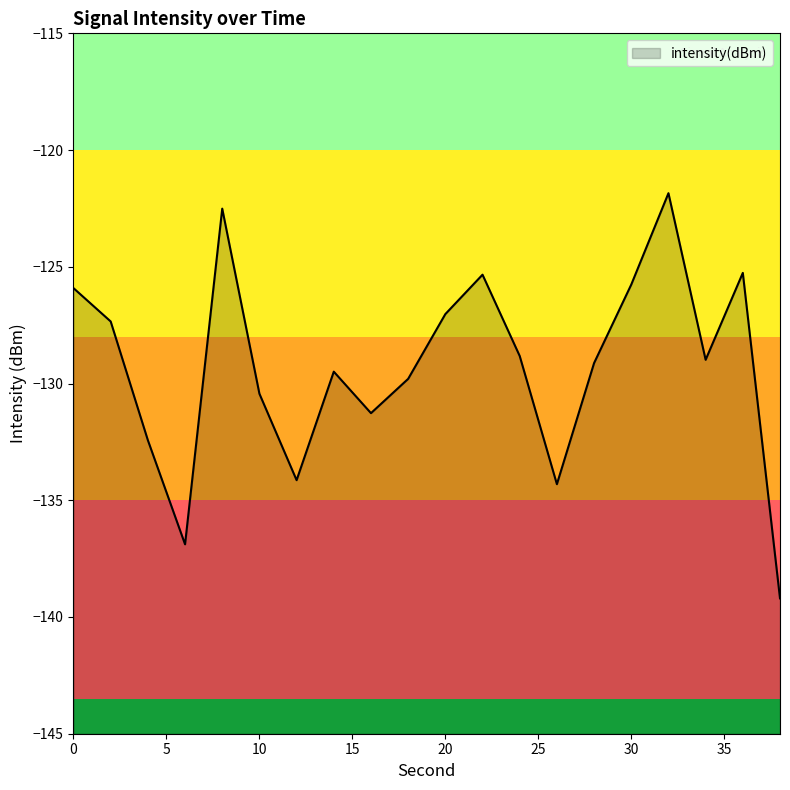

What is the difference between the maximum and second lowest values?

15.0